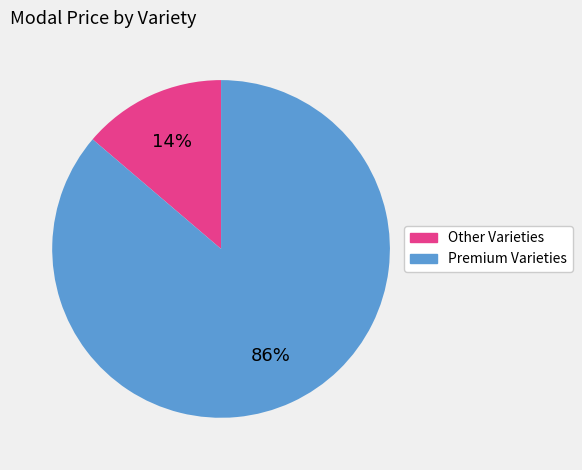

To the nearest percent, what is the difference between the largest and smallest slice percentages?

72%